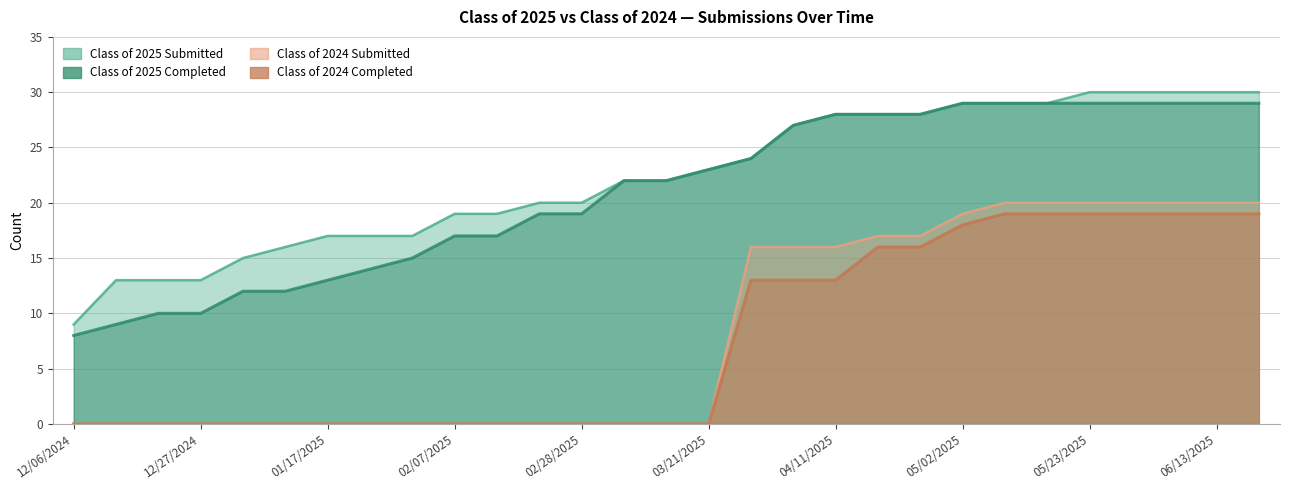

Reading left to right, transcribe all the data shown in this chart.

Class of 2025 Submitted: 12/06/2024=9	12/13/2024=13	12/20/2024=13	12/27/2024=13	12/31/2024=15	01/10/2025=16	01/17/2025=17	01/24/2025=17	01/31/2025=17	02/07/2025=19	02/14/2025=19	02/21/2025=20	02/28/2025=20	03/07/2025=22	03/14/2025=22	03/21/2025=23	03/28/2025=24	04/04/2025=27	04/11/2025=28	04/18/2025=28	04/24/2025=28	05/02/2025=29	05/09/2025=29	05/16/2025=29	05/23/2025=30	05/30/2025=30	06/06/2025=30	06/13/2025=30	06/20/2025=30
Class of 2025 Completed: 12/06/2024=8	12/13/2024=9	12/20/2024=10	12/27/2024=10	12/31/2024=12	01/10/2025=12	01/17/2025=13	01/24/2025=14	01/31/2025=15	02/07/2025=17	02/14/2025=17	02/21/2025=19	02/28/2025=19	03/07/2025=22	03/14/2025=22	03/21/2025=23	03/28/2025=24	04/04/2025=27	04/11/2025=28	04/18/2025=28	04/24/2025=28	05/02/2025=29	05/09/2025=29	05/16/2025=29	05/23/2025=29	05/30/2025=29	06/06/2025=29	06/13/2025=29	06/20/2025=29
Class of 2024 Submitted: 12/06/2024=0	12/13/2024=0	12/20/2024=0	12/27/2024=0	12/31/2024=0	01/10/2025=0	01/17/2025=0	01/24/2025=0	01/31/2025=0	02/07/2025=0	02/14/2025=0	02/21/2025=0	02/28/2025=0	03/07/2025=0	03/14/2025=0	03/21/2025=0	03/28/2025=16	04/04/2025=16	04/11/2025=16	04/18/2025=17	04/24/2025=17	05/02/2025=19	05/09/2025=20	05/16/2025=20	05/23/2025=20	05/30/2025=20	06/06/2025=20	06/13/2025=20	06/20/2025=20
Class of 2024 Completed: 12/06/2024=0	12/13/2024=0	12/20/2024=0	12/27/2024=0	12/31/2024=0	01/10/2025=0	01/17/2025=0	01/24/2025=0	01/31/2025=0	02/07/2025=0	02/14/2025=0	02/21/2025=0	02/28/2025=0	03/07/2025=0	03/14/2025=0	03/21/2025=0	03/28/2025=13	04/04/2025=13	04/11/2025=13	04/18/2025=16	04/24/2025=16	05/02/2025=18	05/09/2025=19	05/16/2025=19	05/23/2025=19	05/30/2025=19	06/06/2025=19	06/13/2025=19	06/20/2025=19